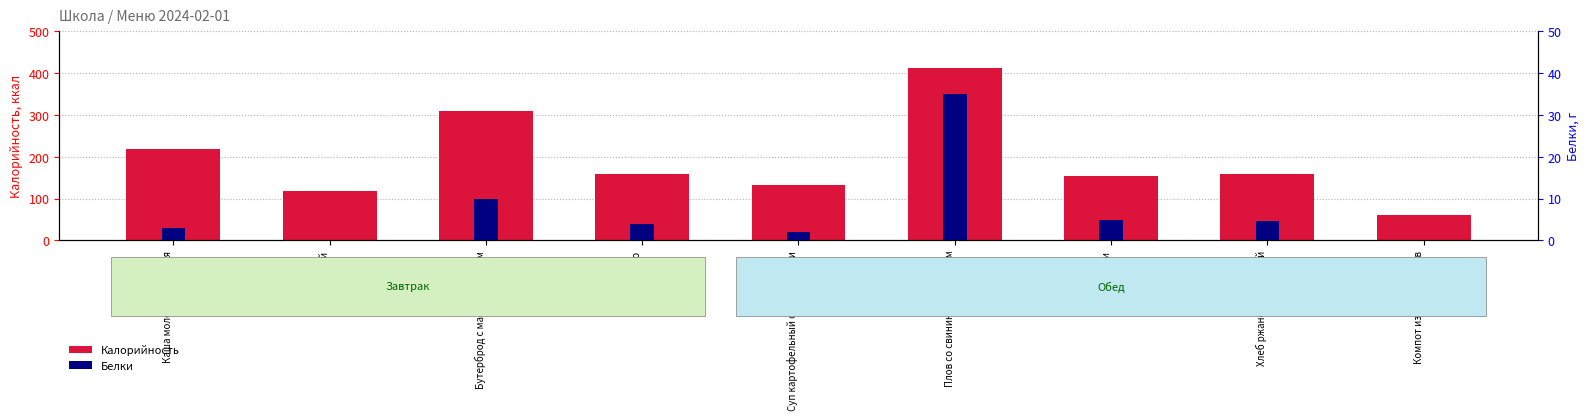

How many groups of bars are there?

9